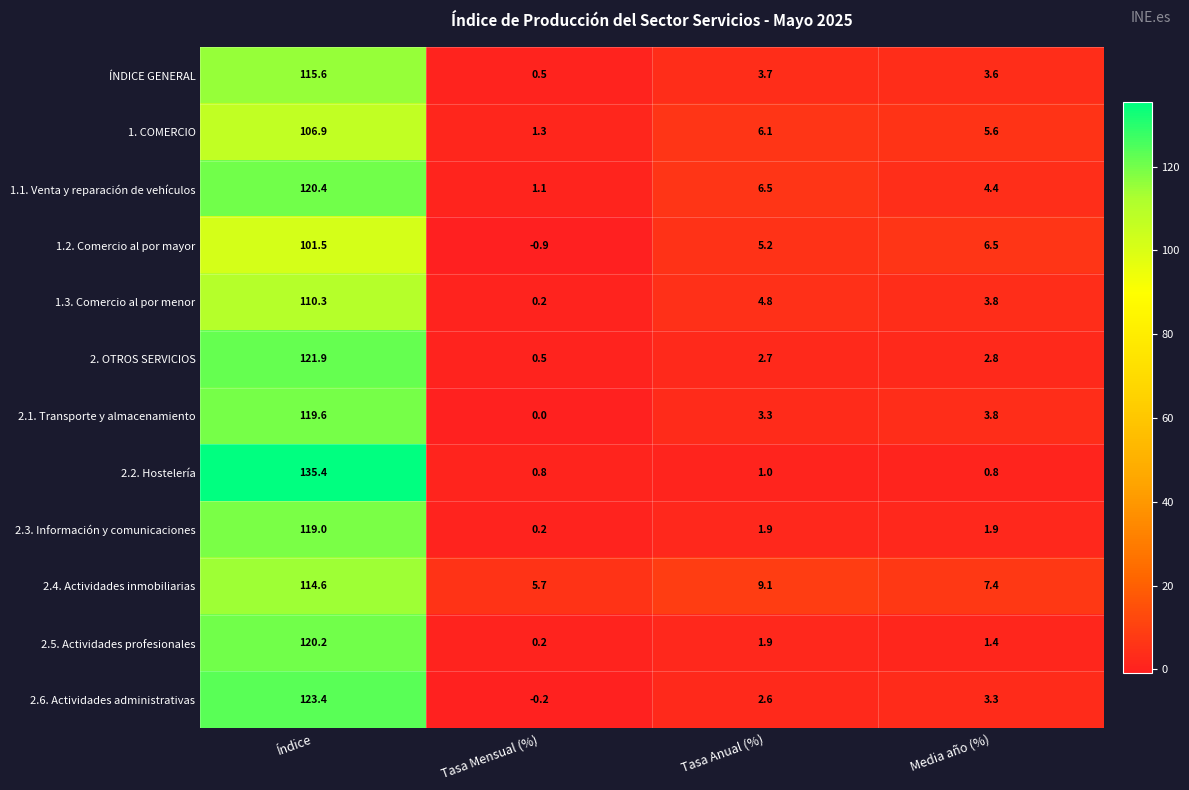

What is the minimum value shown in the chart?

-0.9